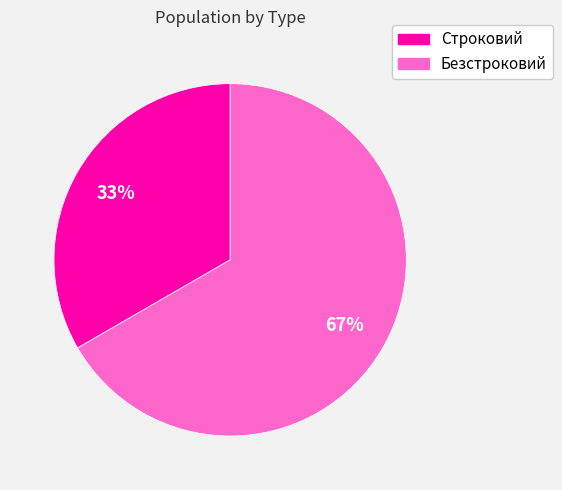

The Строковий slice represents 33% of the pie. True or false?

True